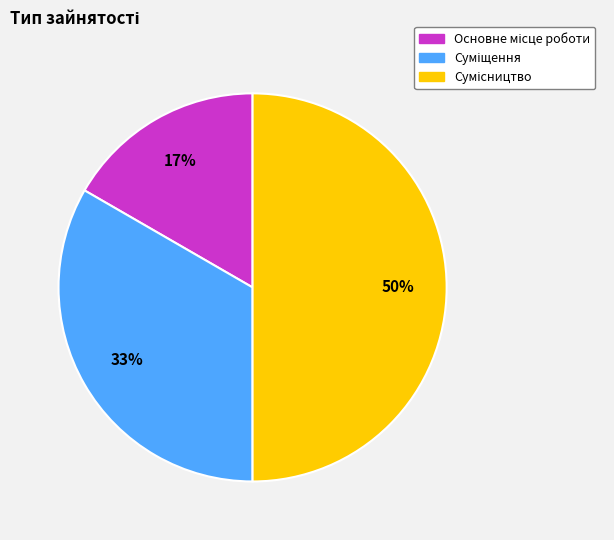

To the nearest percent, what is the average slice percentage?

33%